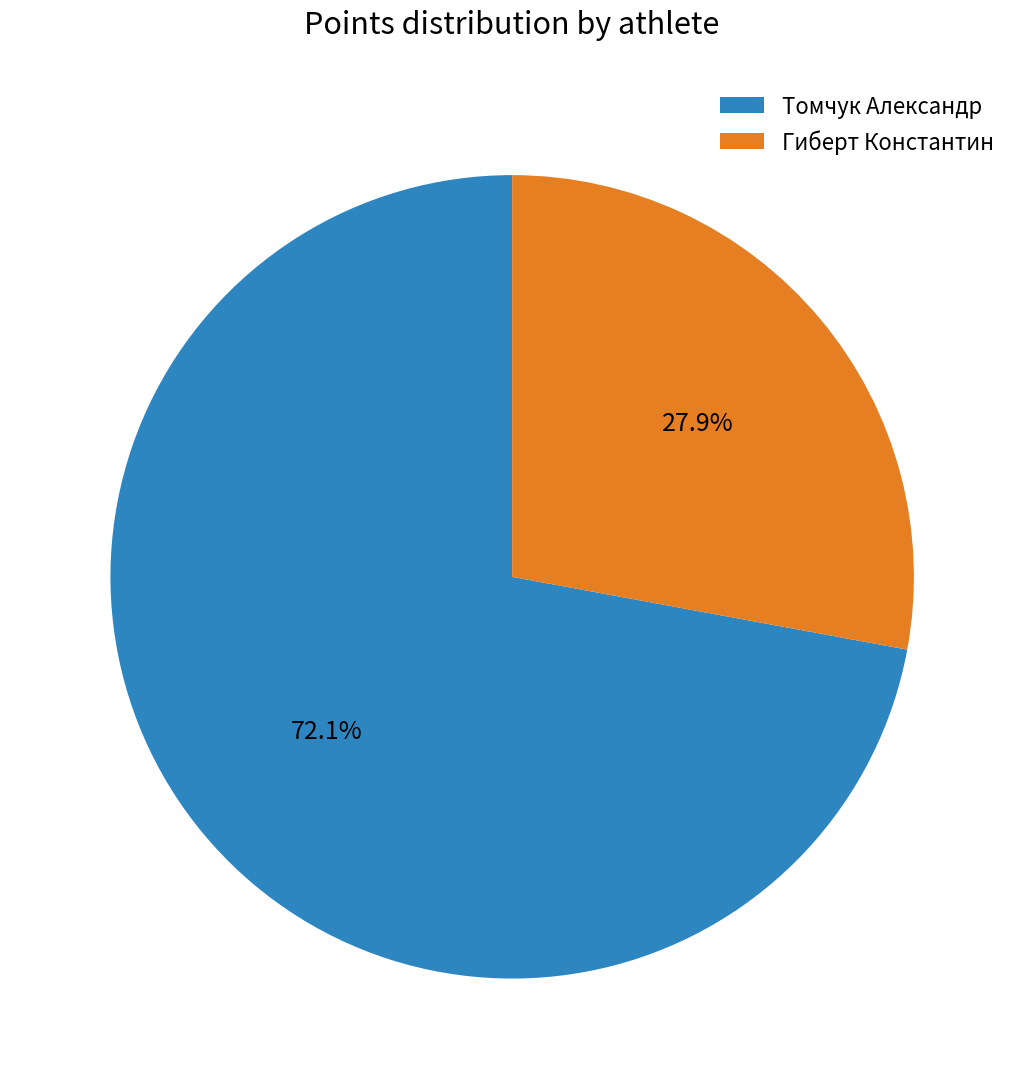

Count the number of slices in the pie.

2